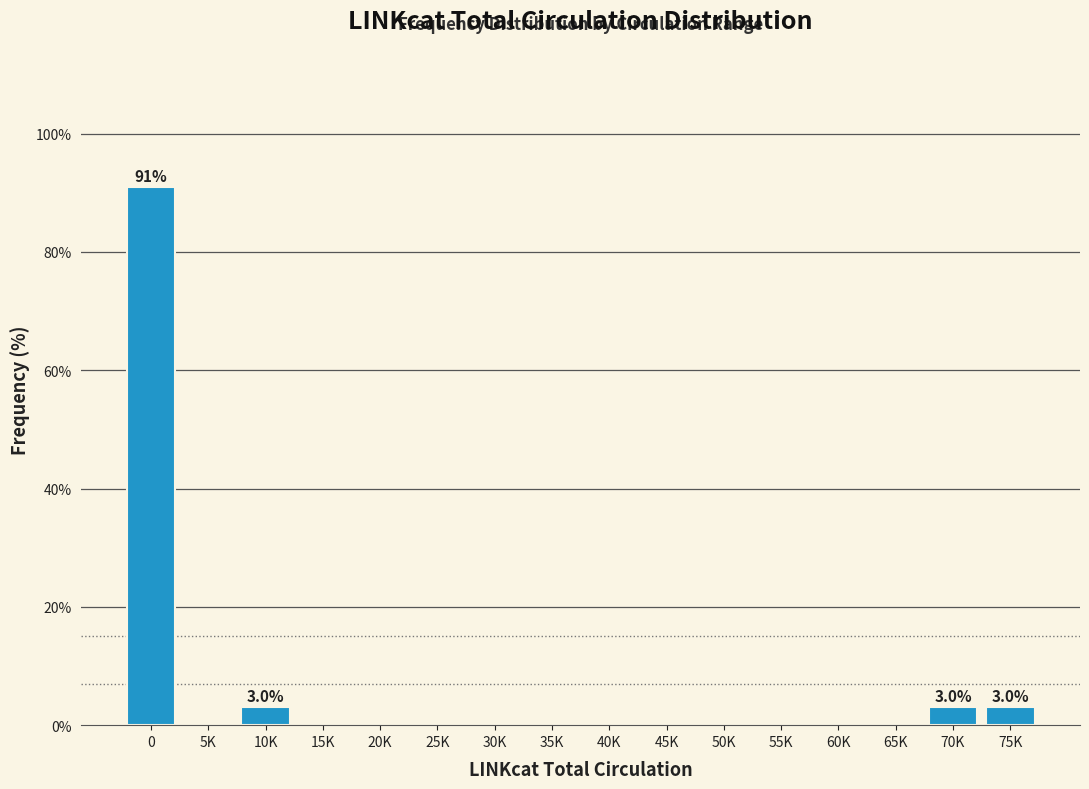

Reading left to right, what are all the values shown in this chart?

0=90.9	5K=0.0	10K=3.0	15K=0.0	20K=0.0	25K=0.0	30K=0.0	35K=0.0	40K=0.0	45K=0.0	50K=0.0	55K=0.0	60K=0.0	65K=0.0	70K=3.0	75K=3.0